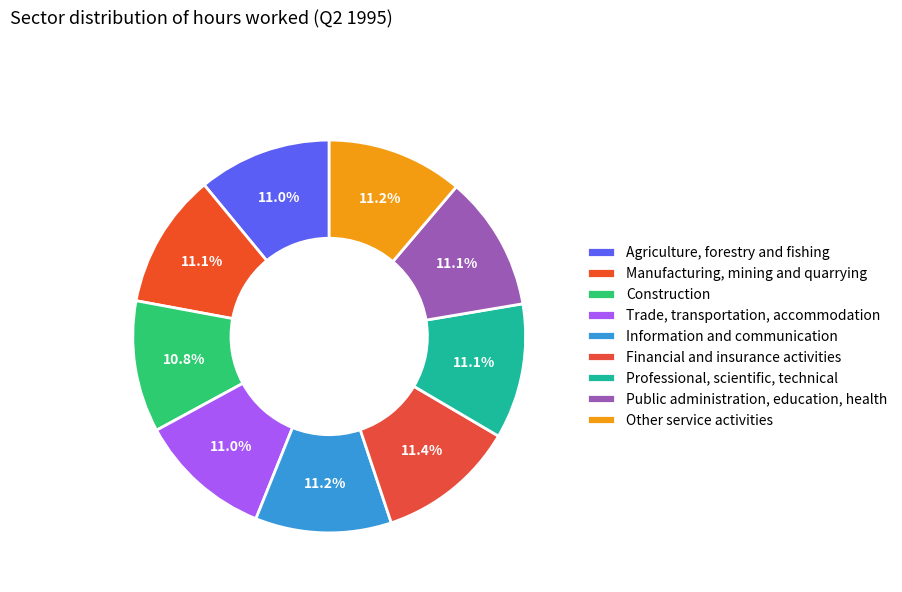

Count the number of slices in the pie.

9